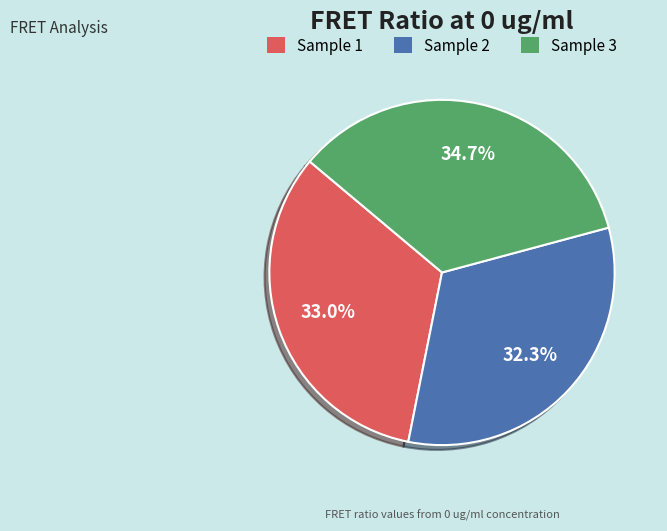

To the nearest percent, what is the difference between the largest and smallest slice percentages?

2%